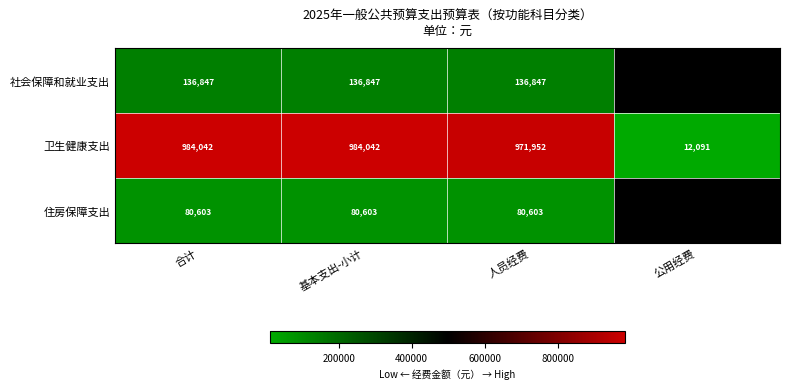

Between 基本支出-小计 and 人员经费, which series saw the biggest shift?

卫生健康支出